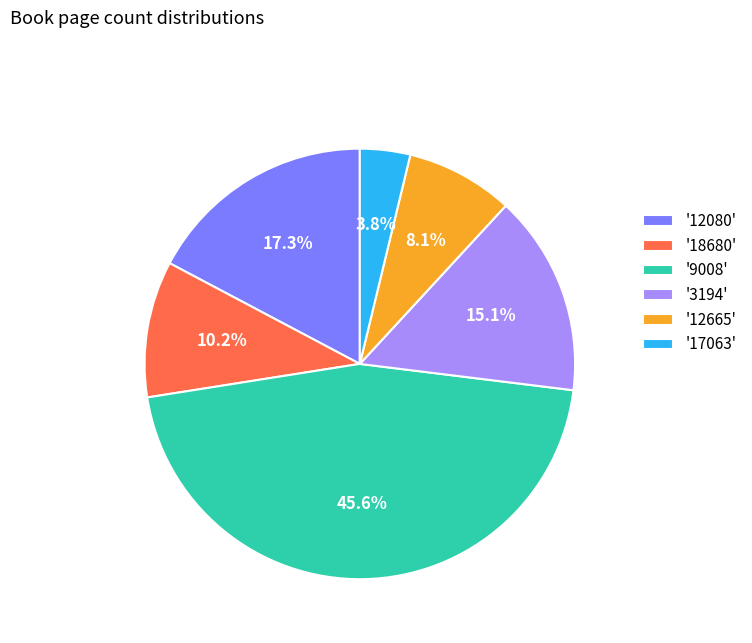

What is the largest slice in the pie chart?

'9008'